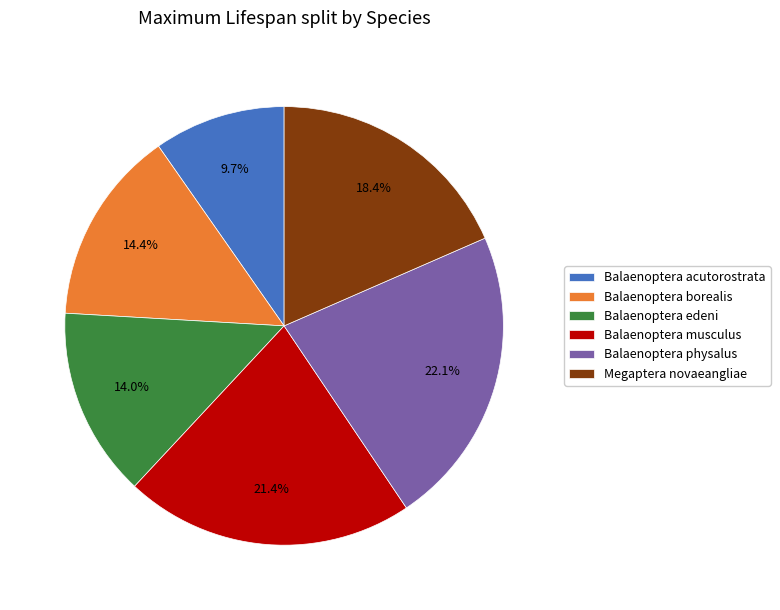

Does Megaptera novaeangliae represent more than half of the total?

No